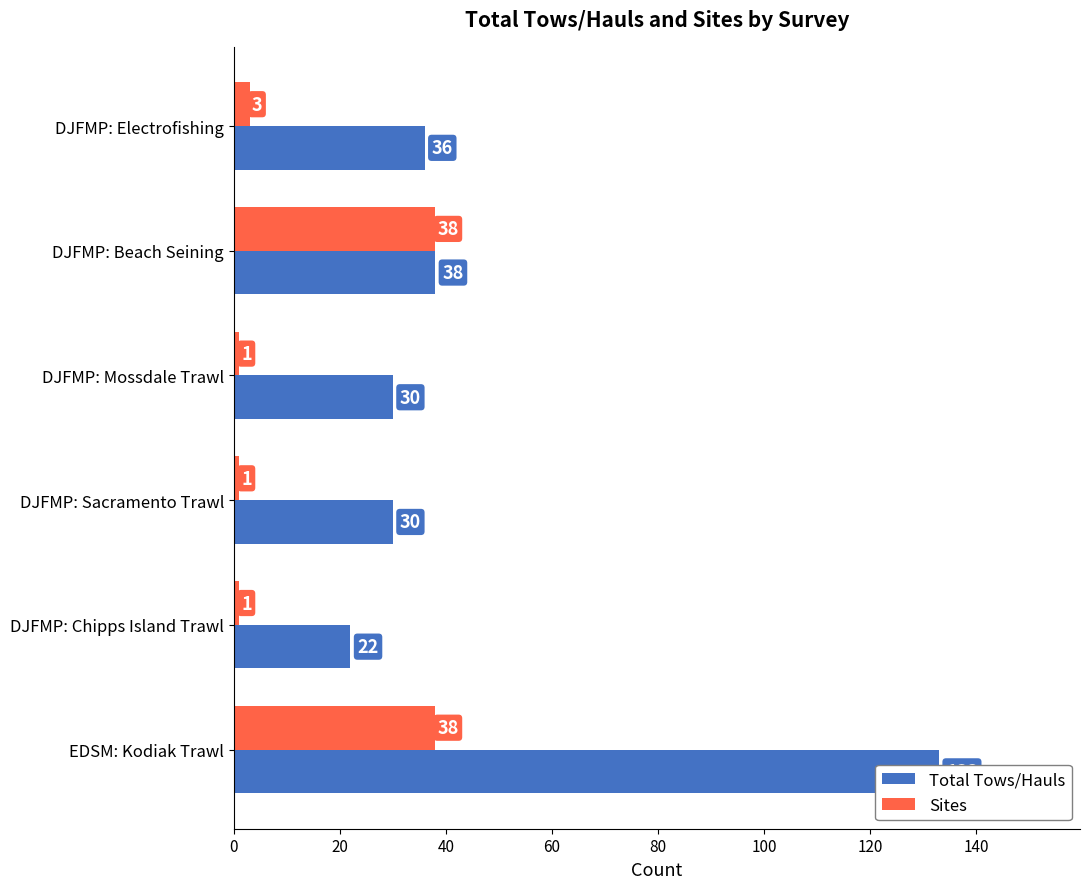

At how many categories does at least one series exceed 6?

6